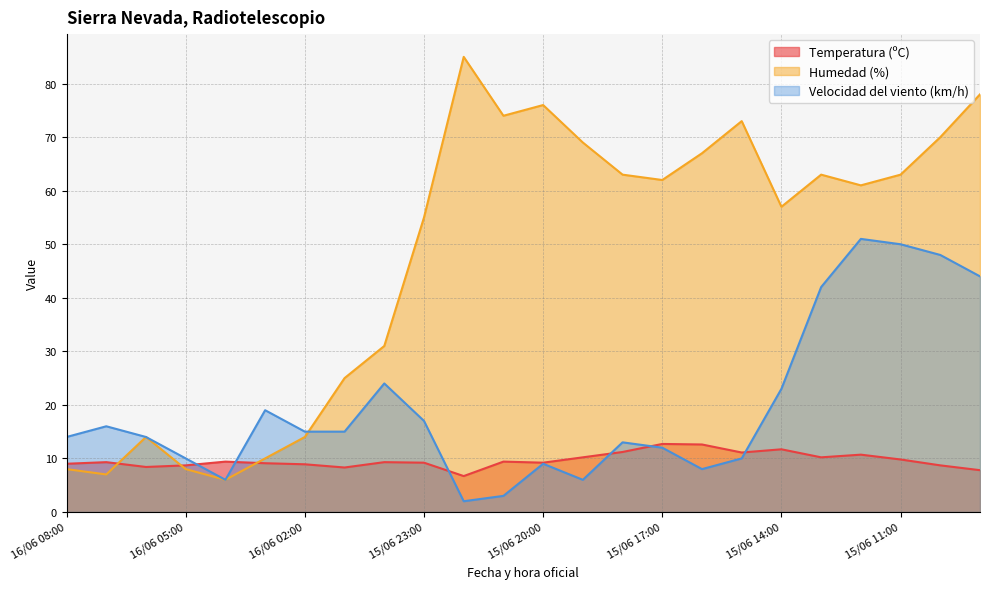

What is the smallest value displayed?

2.0